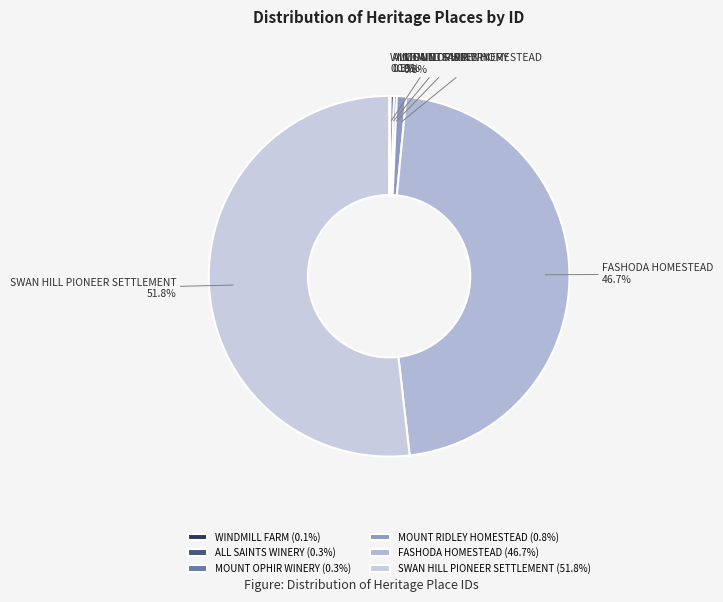

Approximately how many times larger is the value at SWAN HILL PIONEER SETTLEMENT compared to ALL SAINTS WINERY?

176.3